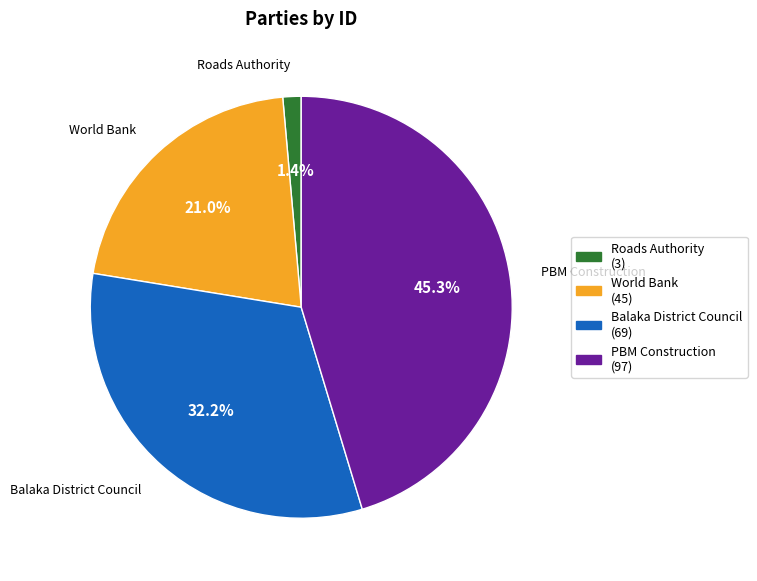

Does any single category account for the majority?

No